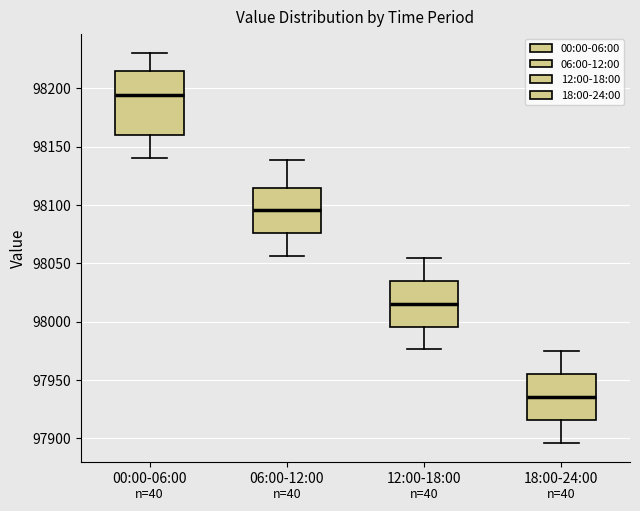

Where does the upper whisker of the box for 18:00-24:00 end on the y-axis? The values are not printed on the chart, so give them approximately, as read against the axis.

97975